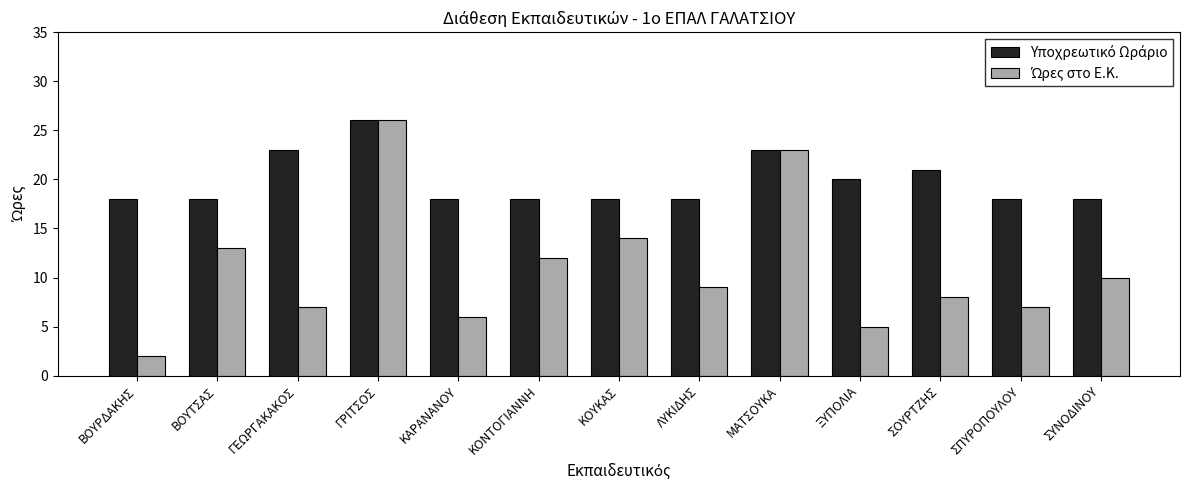

What is the label of the 3rd bar from the left?

ΓΕΩΡΓΑΚΑΚΟΣ